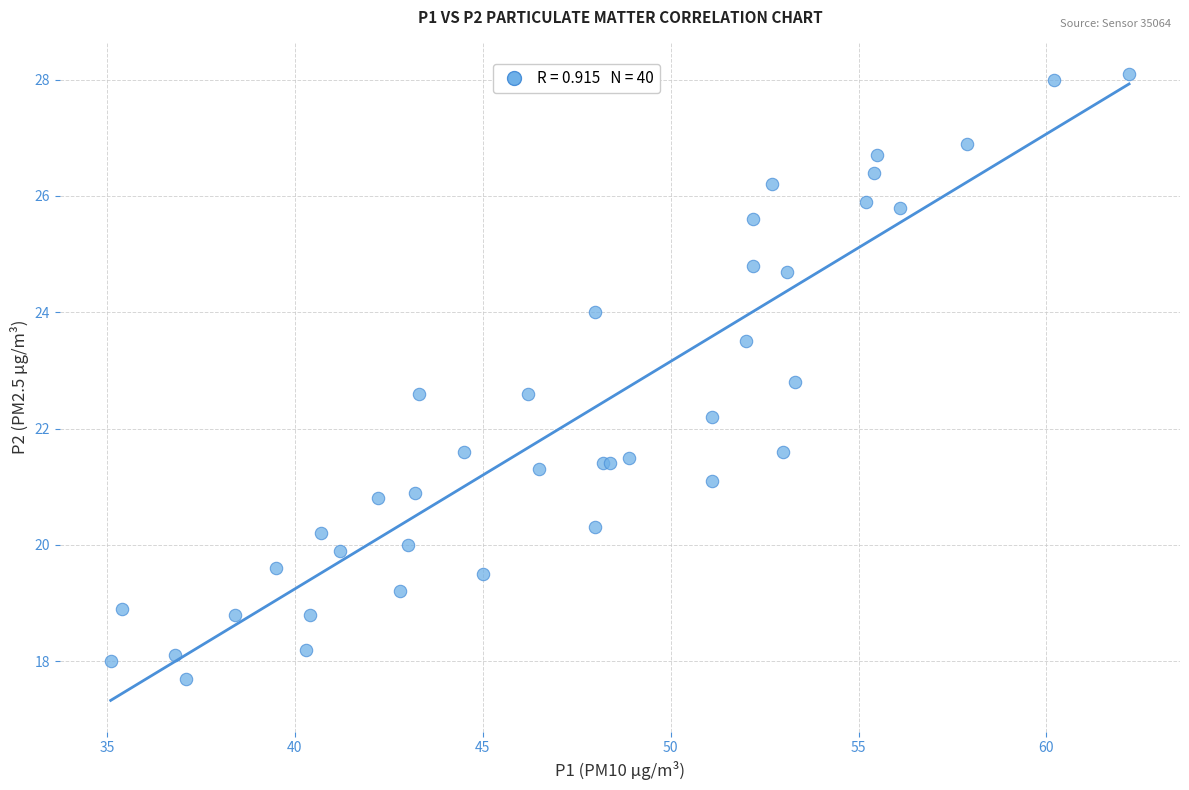

What Y value in the scatter plot is closest to 22?

22.2